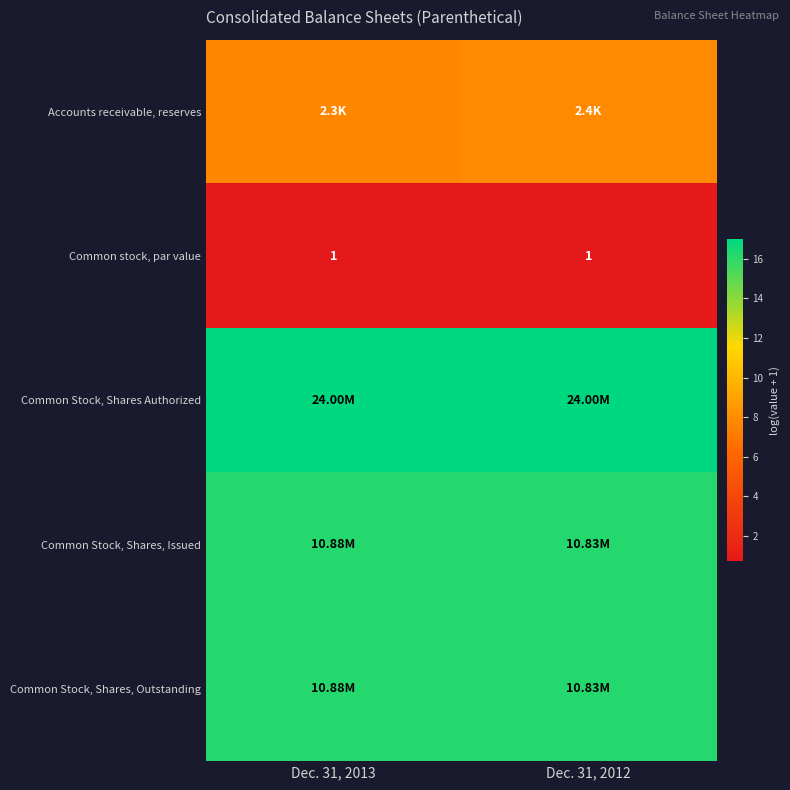

Rank the categories by Accounts receivable, reserves value from highest to lowest.

Dec. 31, 2012, Dec. 31, 2013